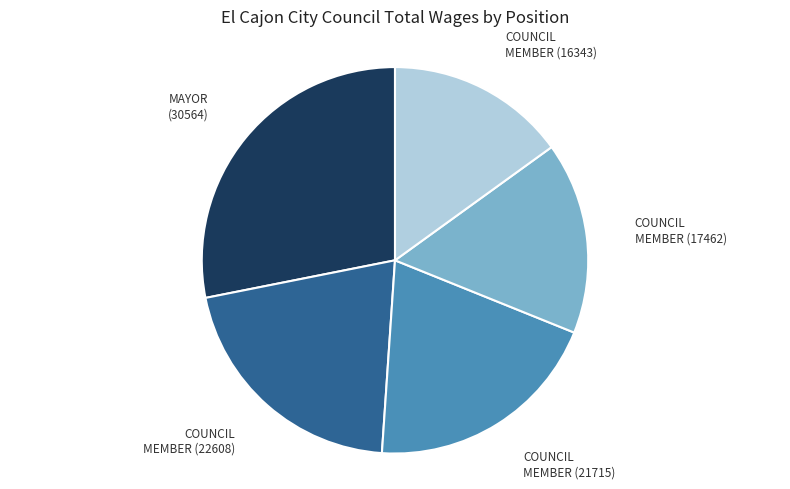

Between COUNCIL MEMBER (21715) and MAYOR (30564), which is larger?

MAYOR (30564)